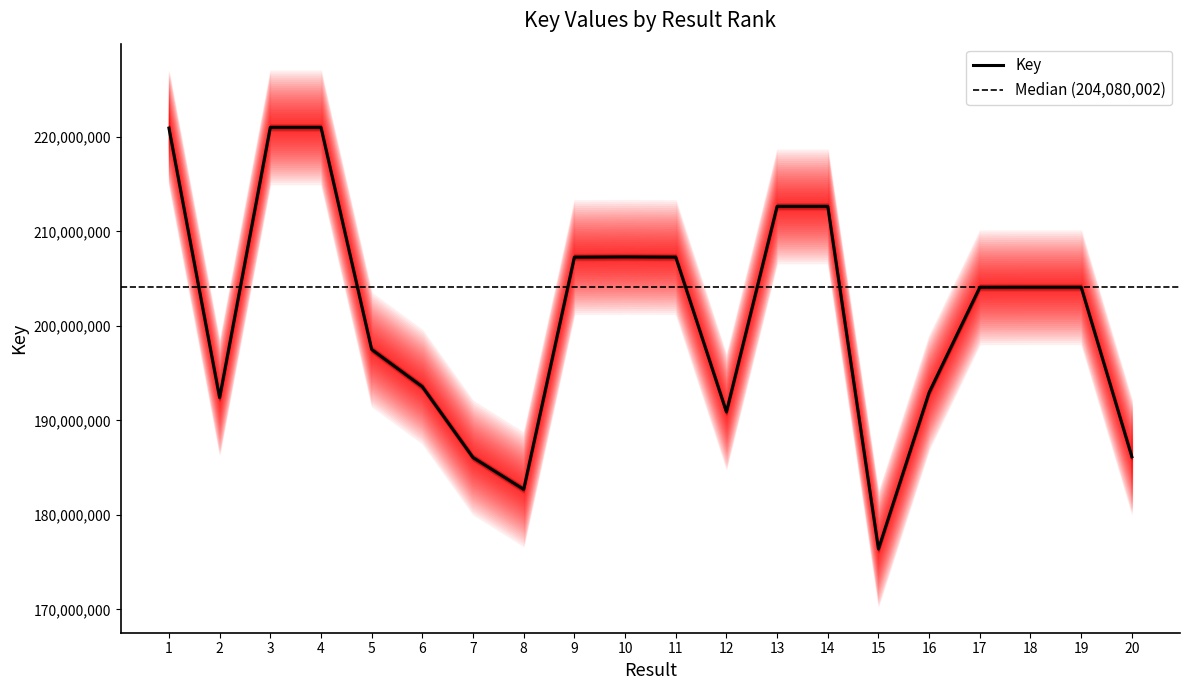

Rank the categories by value from highest to lowest.

4, 3, 1, 13, 14, 10, 11, 9, 19, 18, 17, 5, 6, 16, 2, 12, 20, 7, 8, 15